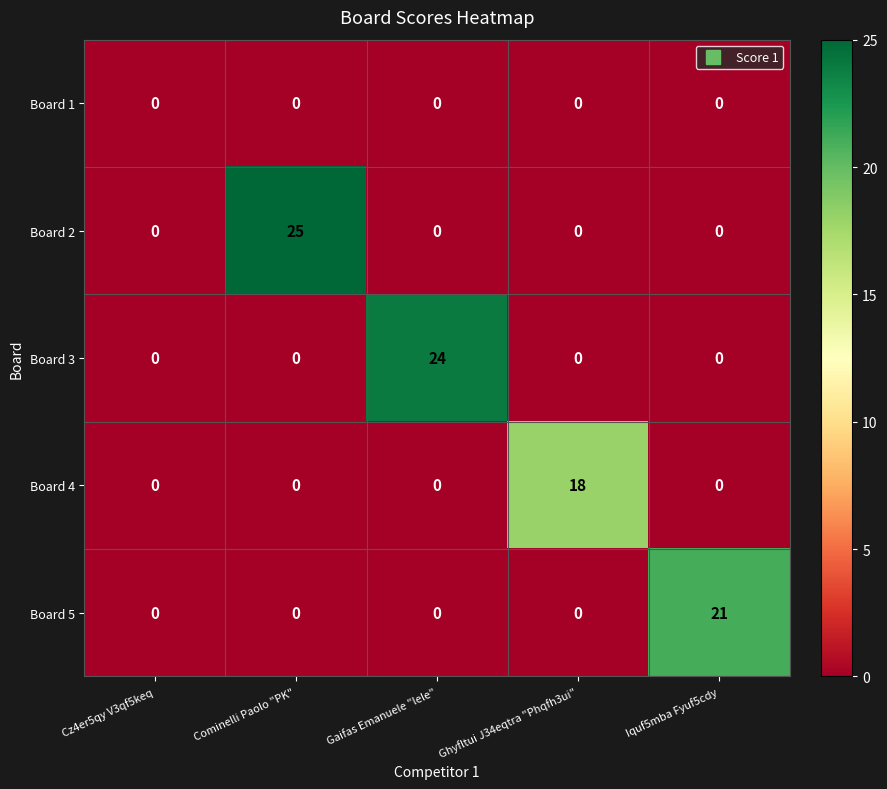

Which label corresponds to the largest value in the chart?

Cominelli Paolo "PK"